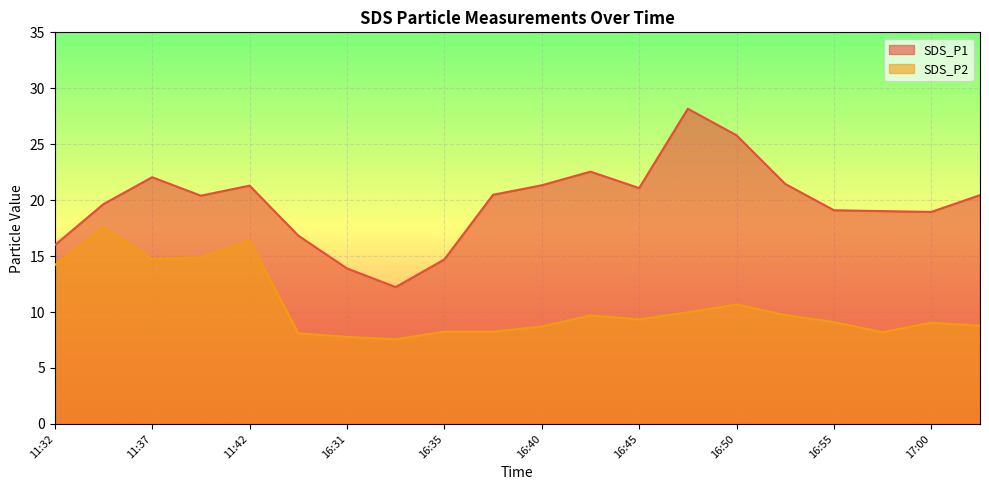

What is the sum of the SDS_P1 values at 11:37 and 16:40?

43.4